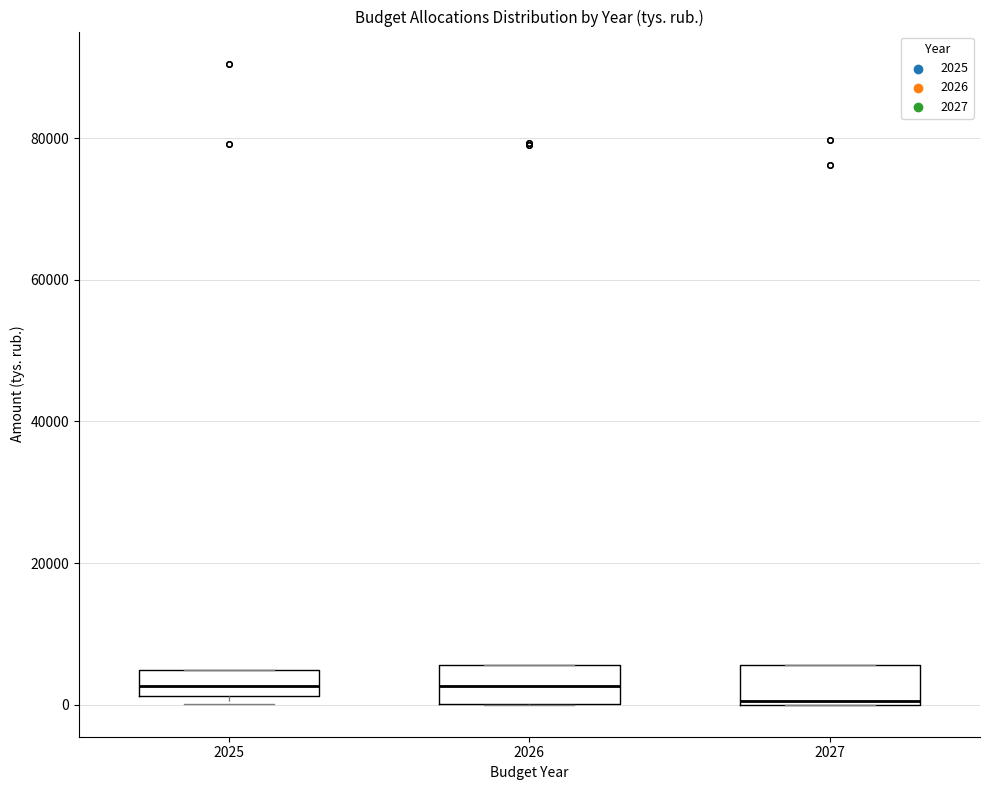

Where is the upper edge of the box at x = 2025 on the y-axis? The values are not printed on the chart, so give them approximately, as read against the axis.

4000